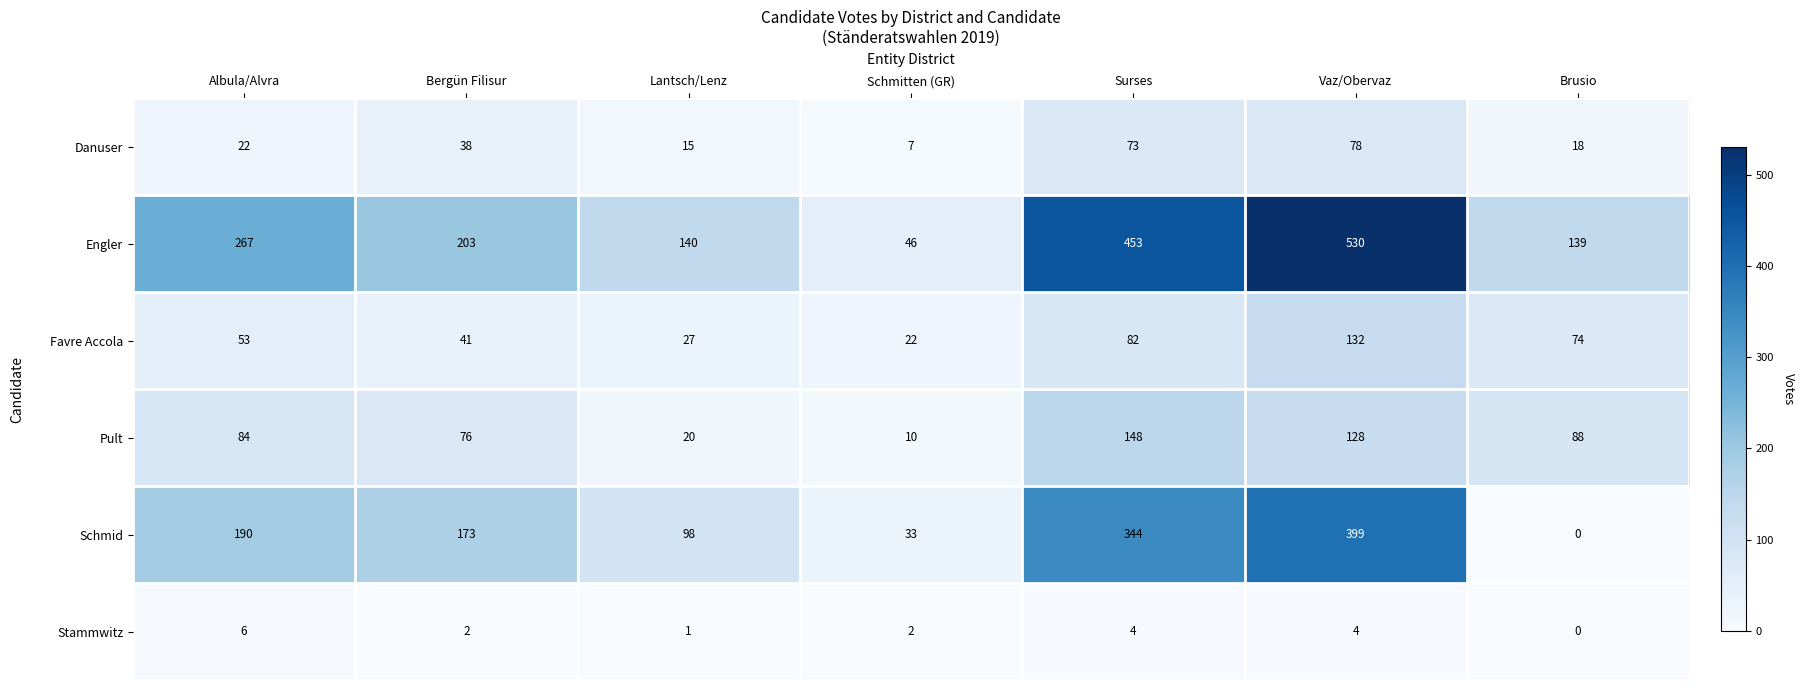

Is the value of Schmid at Surses greater than the value of Pult at Bergün Filisur?

Yes